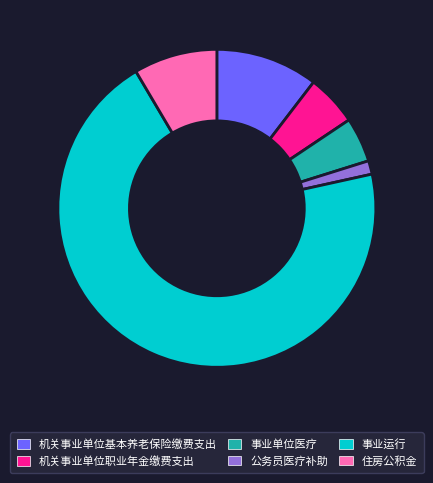

Rank the categories by value from highest to lowest.

事业运行, 机关事业单位基本养老保险缴费支出, 住房公积金, 机关事业单位职业年金缴费支出, 事业单位医疗, 公务员医疗补助